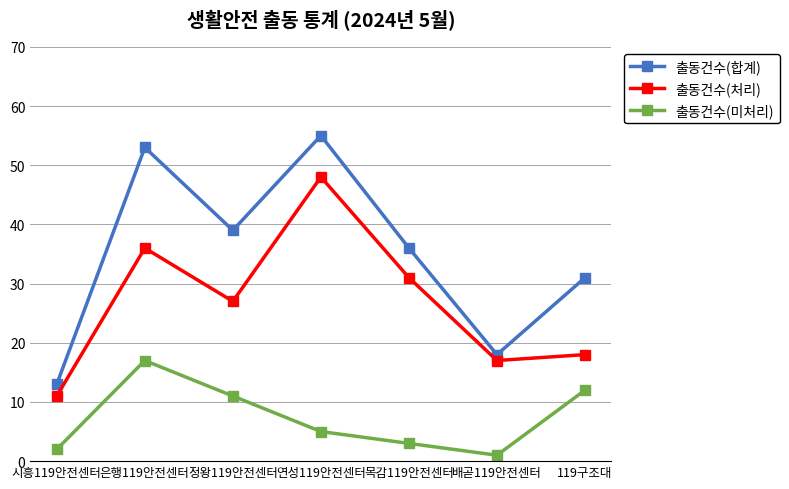

Reading right to left, extract all data points from this chart.

출동건수(합계): 31	18	36	55	39	53	13
출동건수(처리): 18	17	31	48	27	36	11
출동건수(미처리): 12	1	3	5	11	17	2